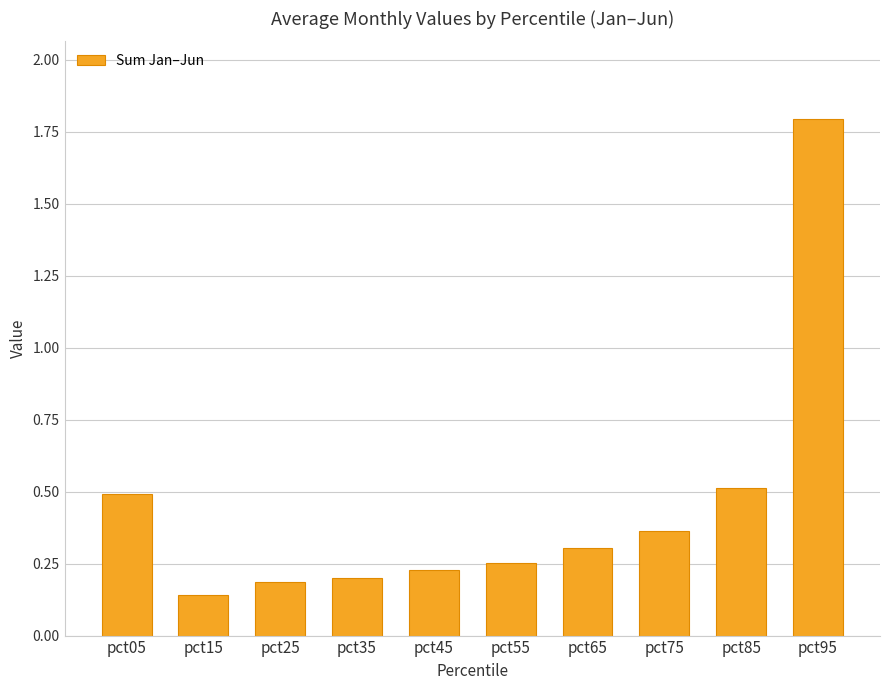

At which category does the chart reach its minimum across all series?

pct15